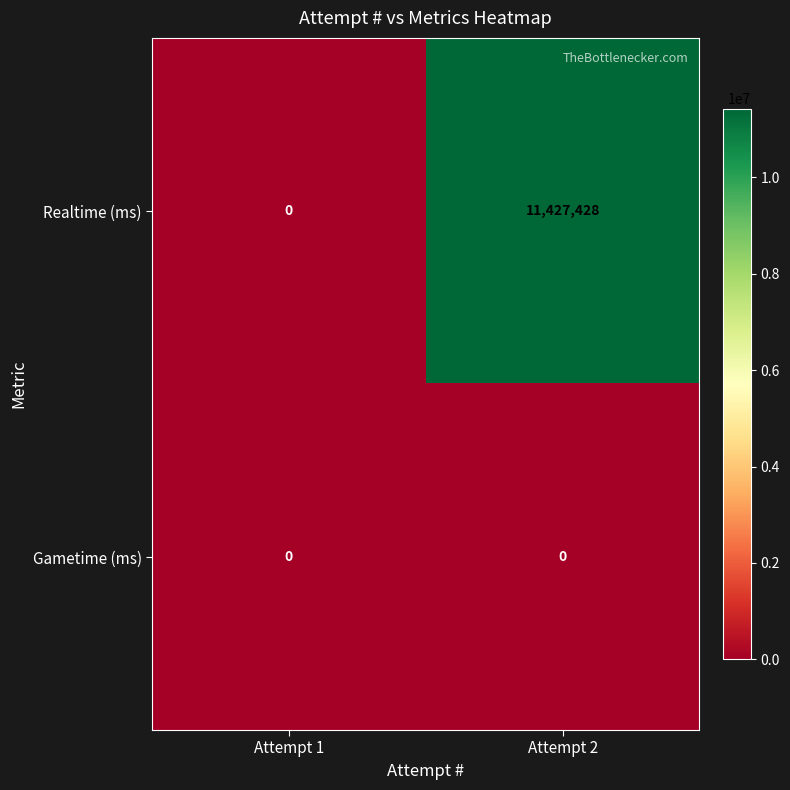

Which series has the largest range (max minus min)?

Realtime (ms)